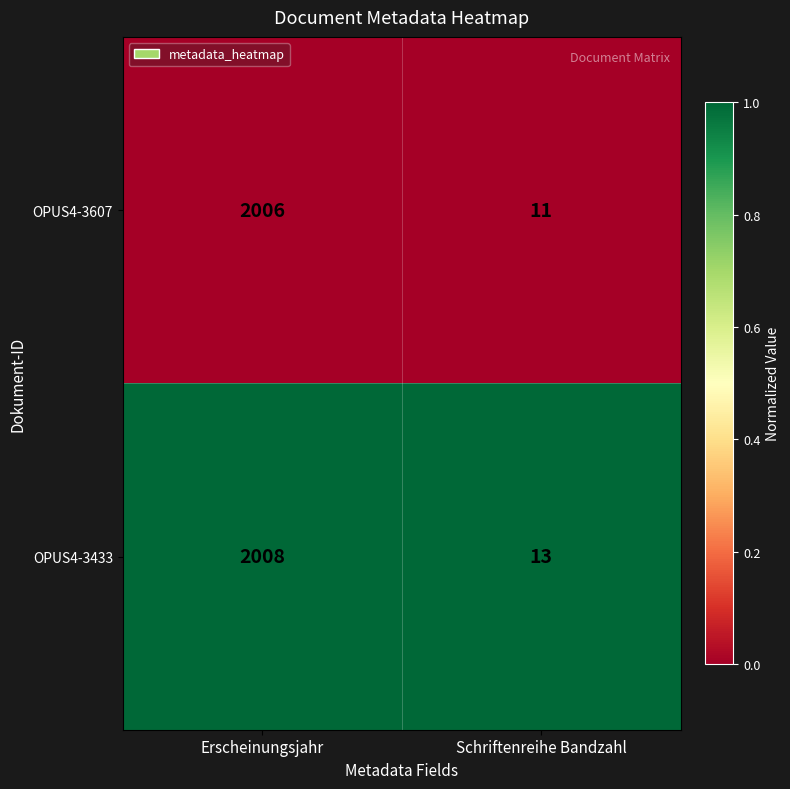

The OPUS4-3607 series shows 4 at Schriftenreihe Bandzahl. True or false?

False